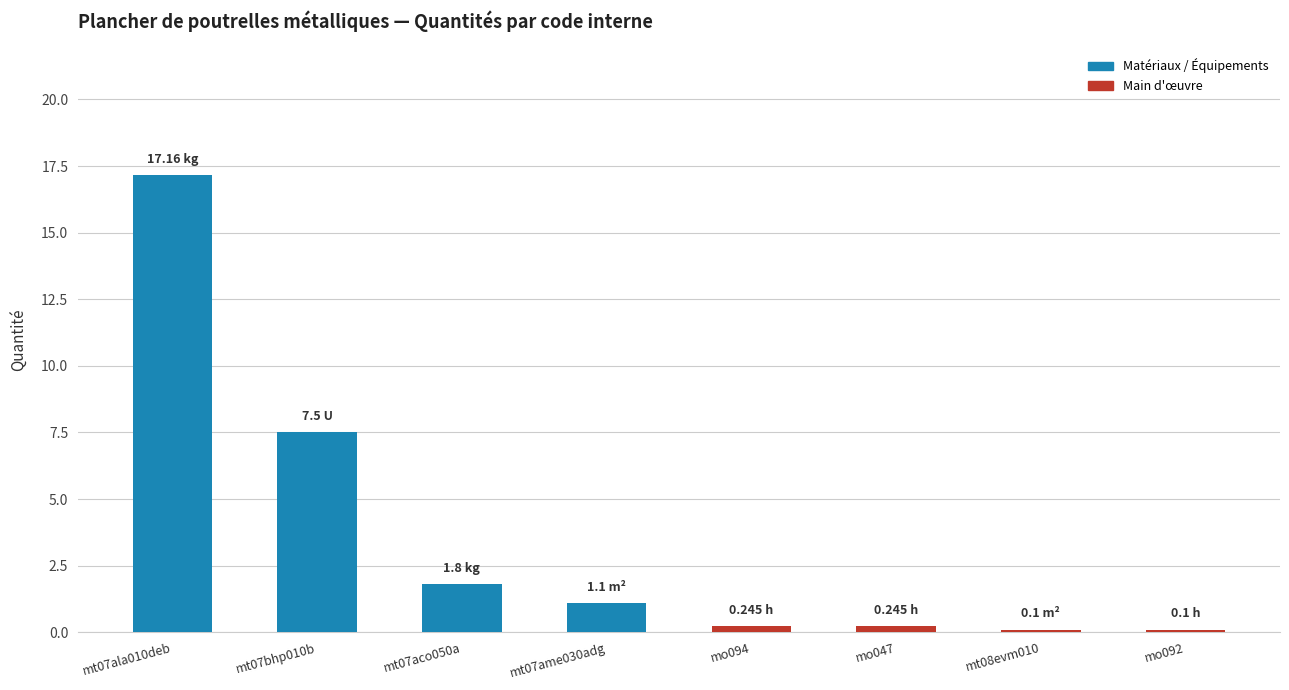

Does the chart contain stacked bars?

No